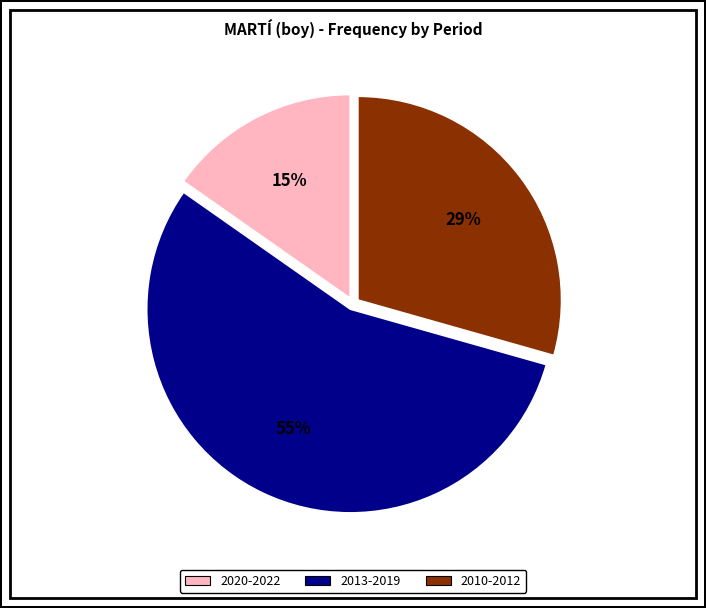

Is there a majority slice in this chart?

Yes